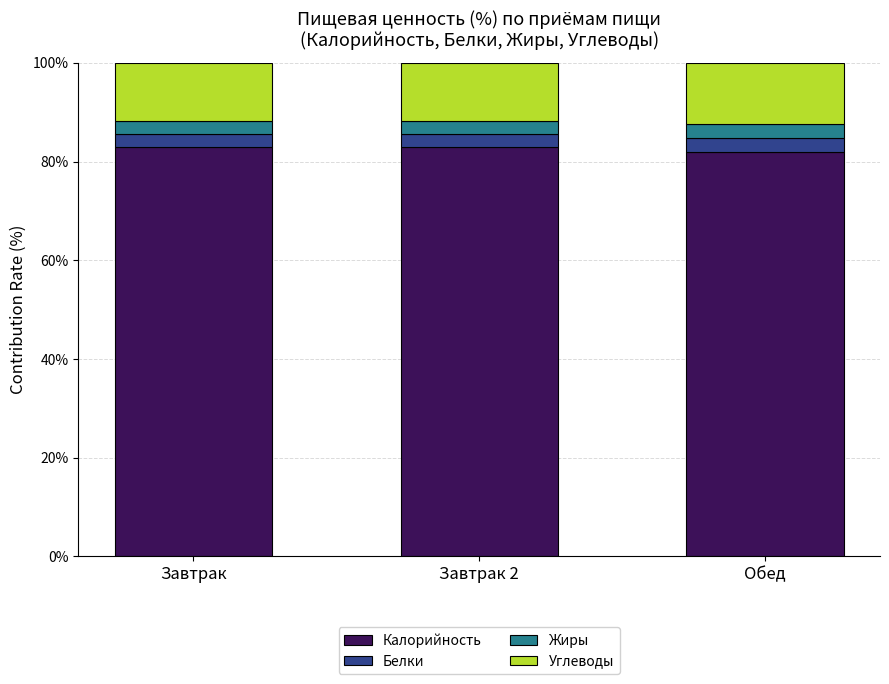

The value of Калорийность at Завтрак is 115.9. True or false?

False